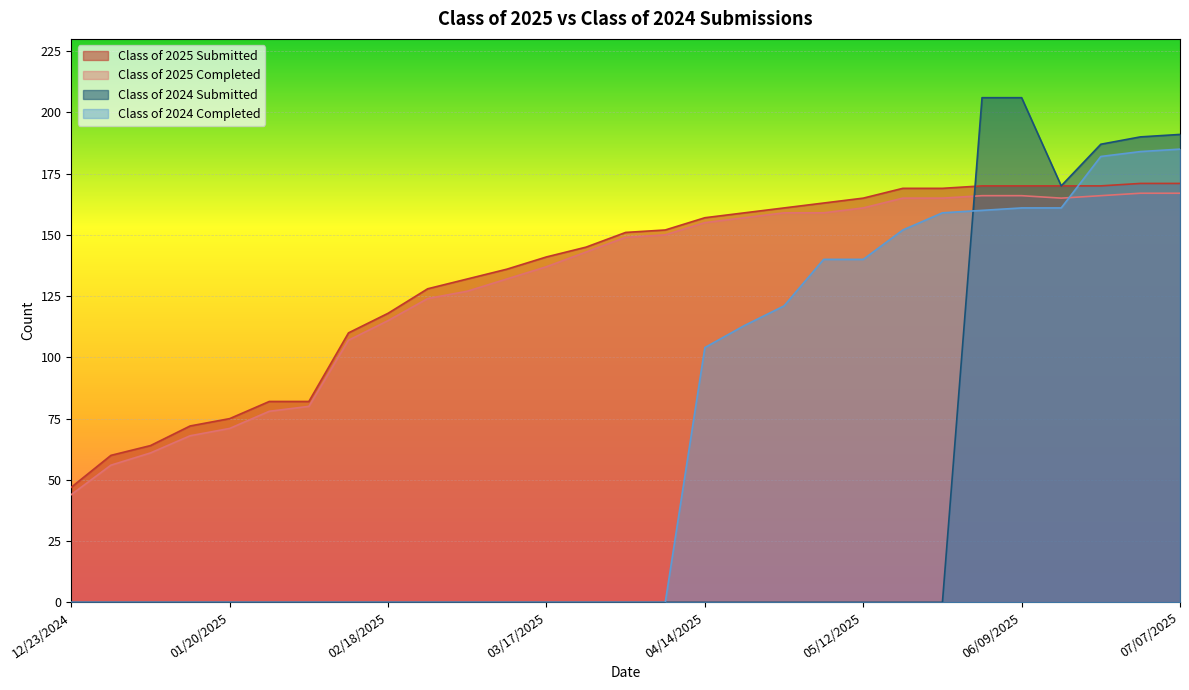

What is the label of the 16th point from the right?

03/24/2025